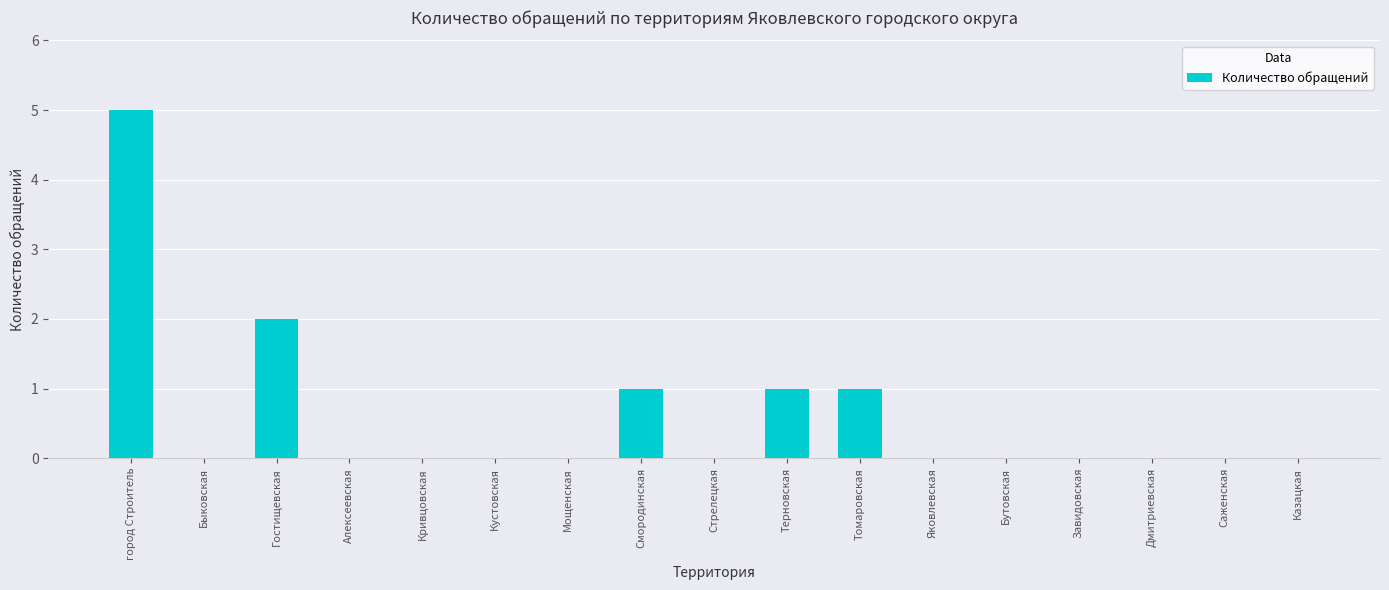

Reading right to left, what are all the values shown in this chart?

0	0	0	0	0	0	1	1	0	1	0	0	0	0	2	0	5